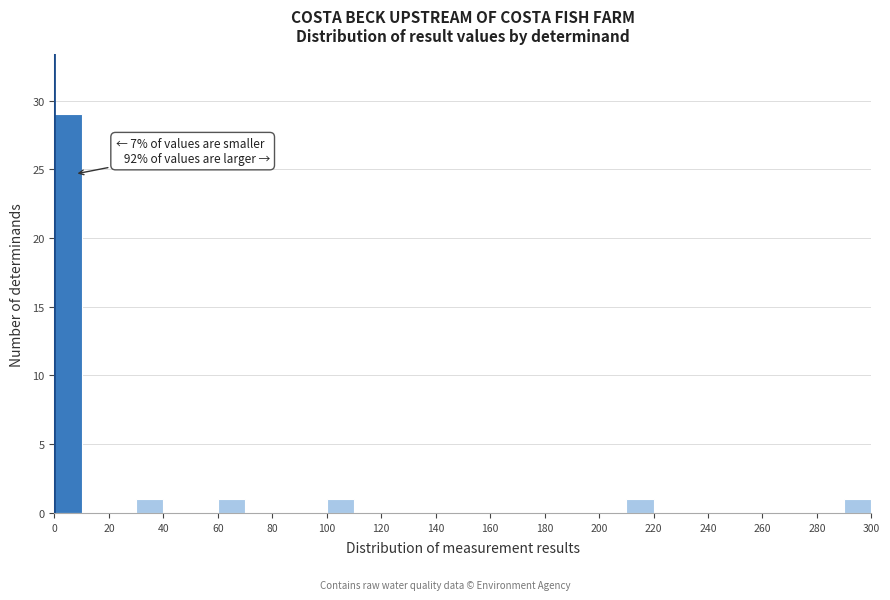

Which range on the x-axis has the tallest bar?

0 to 10